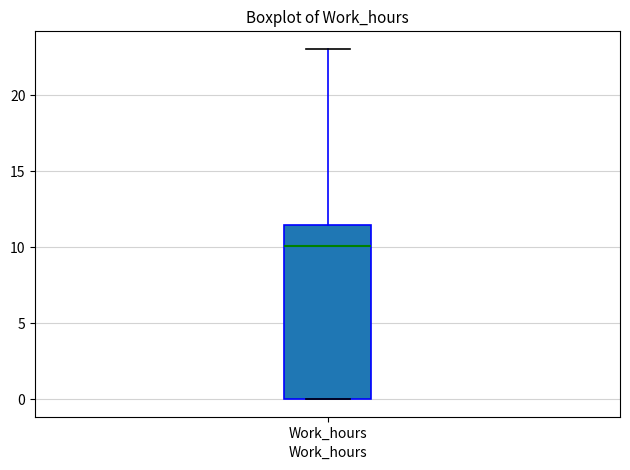

Transcribe this box plot: give where the median line is, the range the box spans, and where the two whiskers end, as read against the y-axis. The values are not printed on the chart, so give them approximately, as read against the axis.

median 10.0, box 0.0 to 11.5, whiskers 0.0 to 23.0